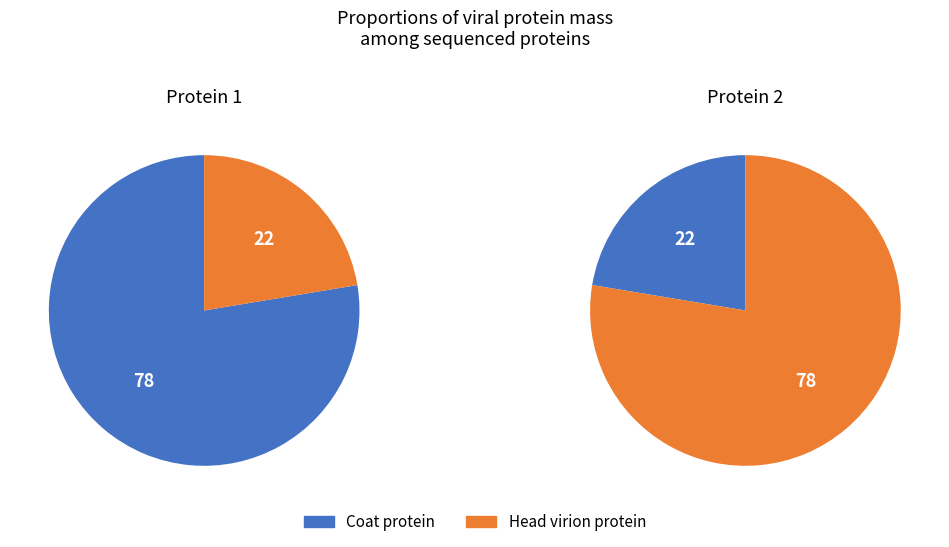

Combined, do Head virion protein and Coat protein account for over 50%?

Yes